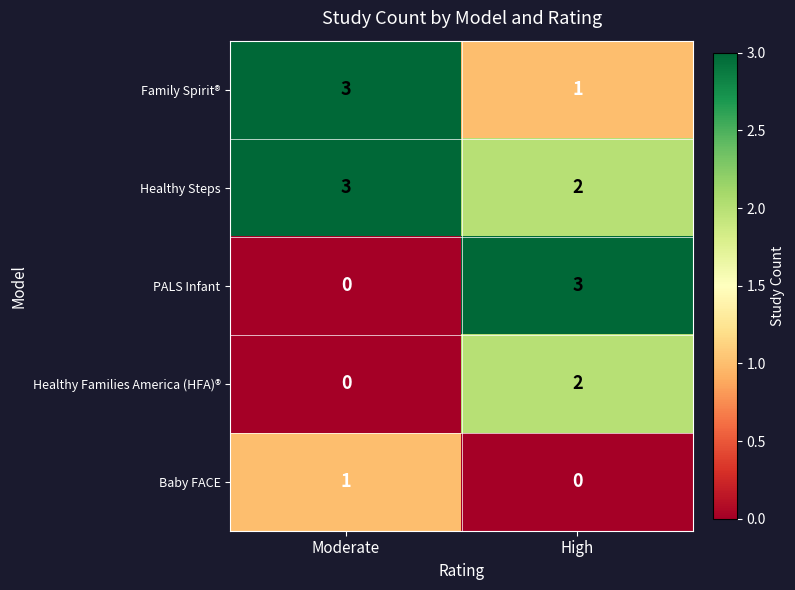

What value does the PALS Infant series have at High?

3